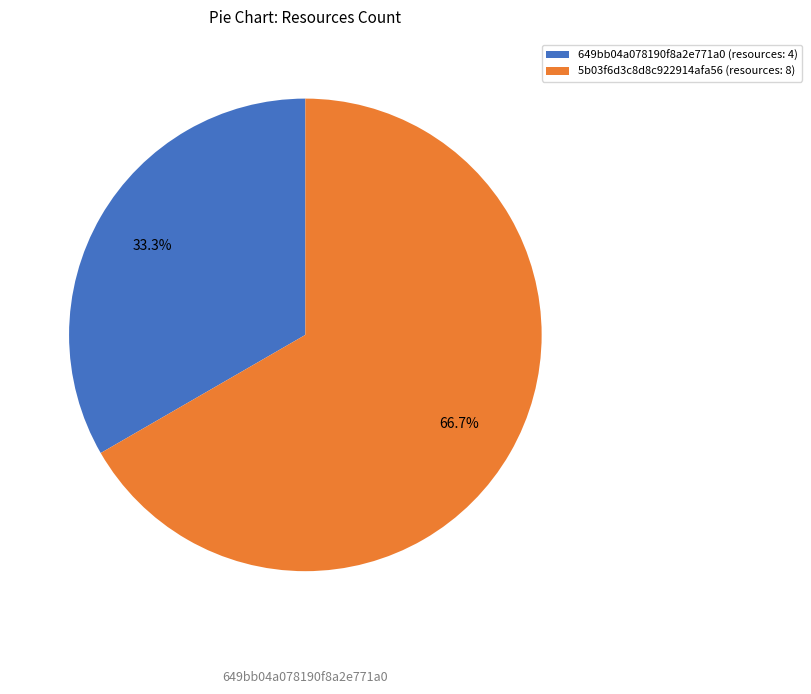

Which has a higher value, 5b03f6d3c8d8c922914afa56 or 649bb04a078190f8a2e771a0?

5b03f6d3c8d8c922914afa56